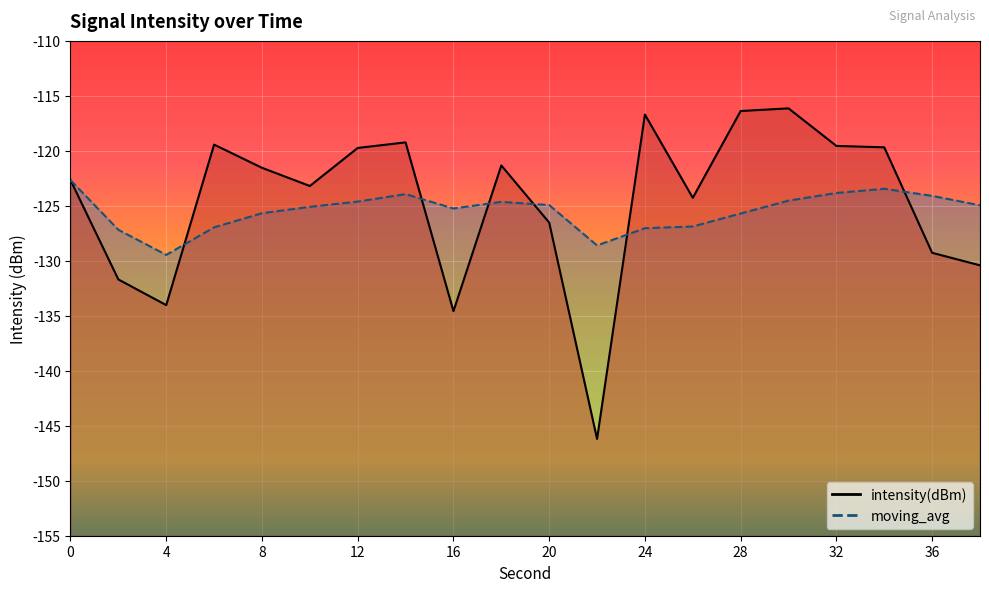

What is the lowest value of the intensity(dBm) series?

-146.2